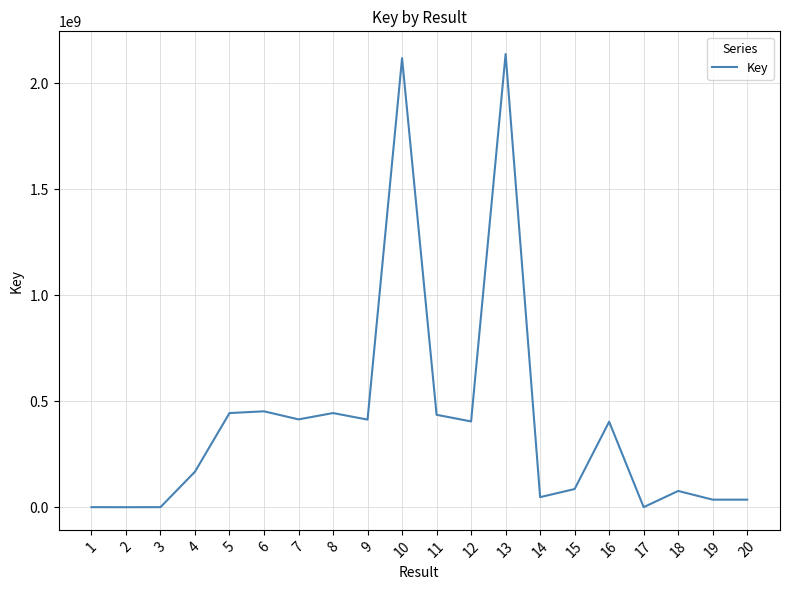

What is the greatest value displayed?

2137702014